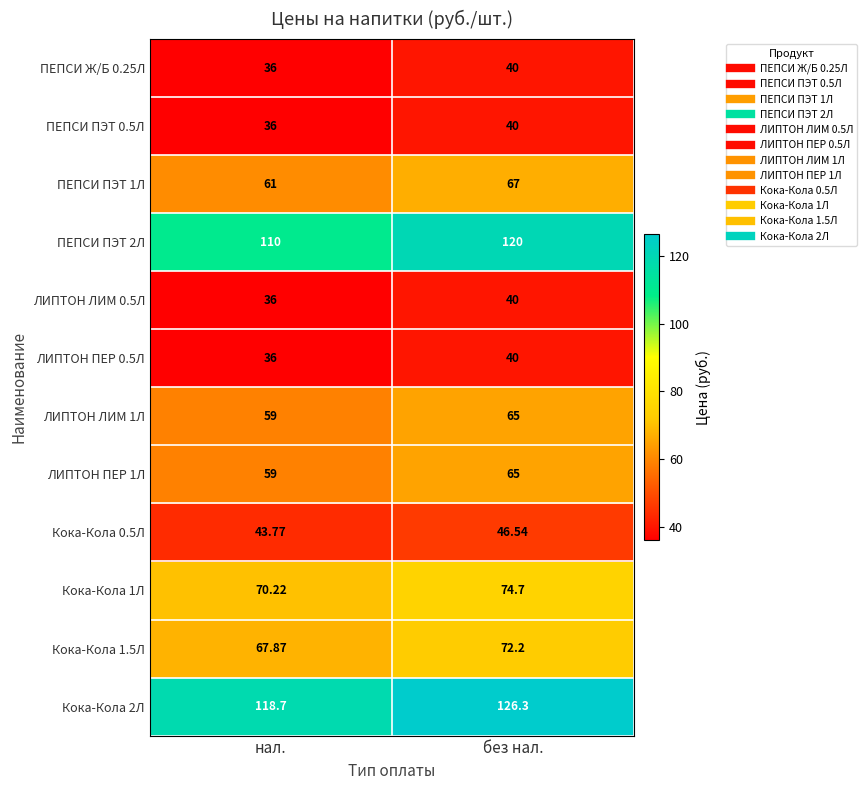

Where does the Кока-Кола 2Л series first go above 126?

без нал.